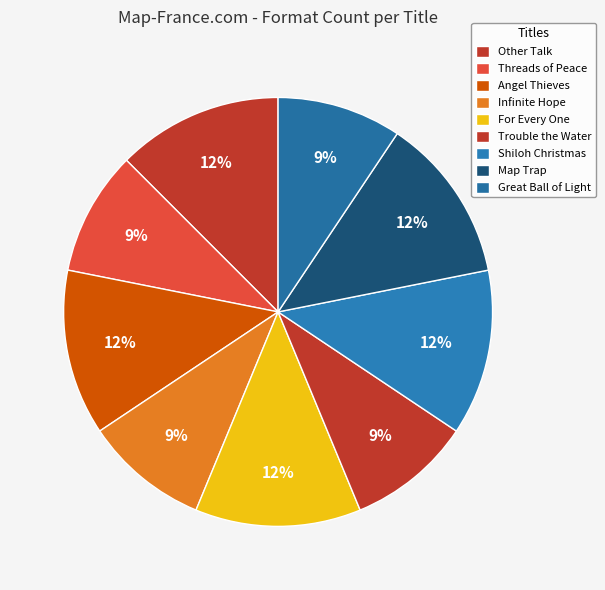

How many slices are in this pie chart?

9